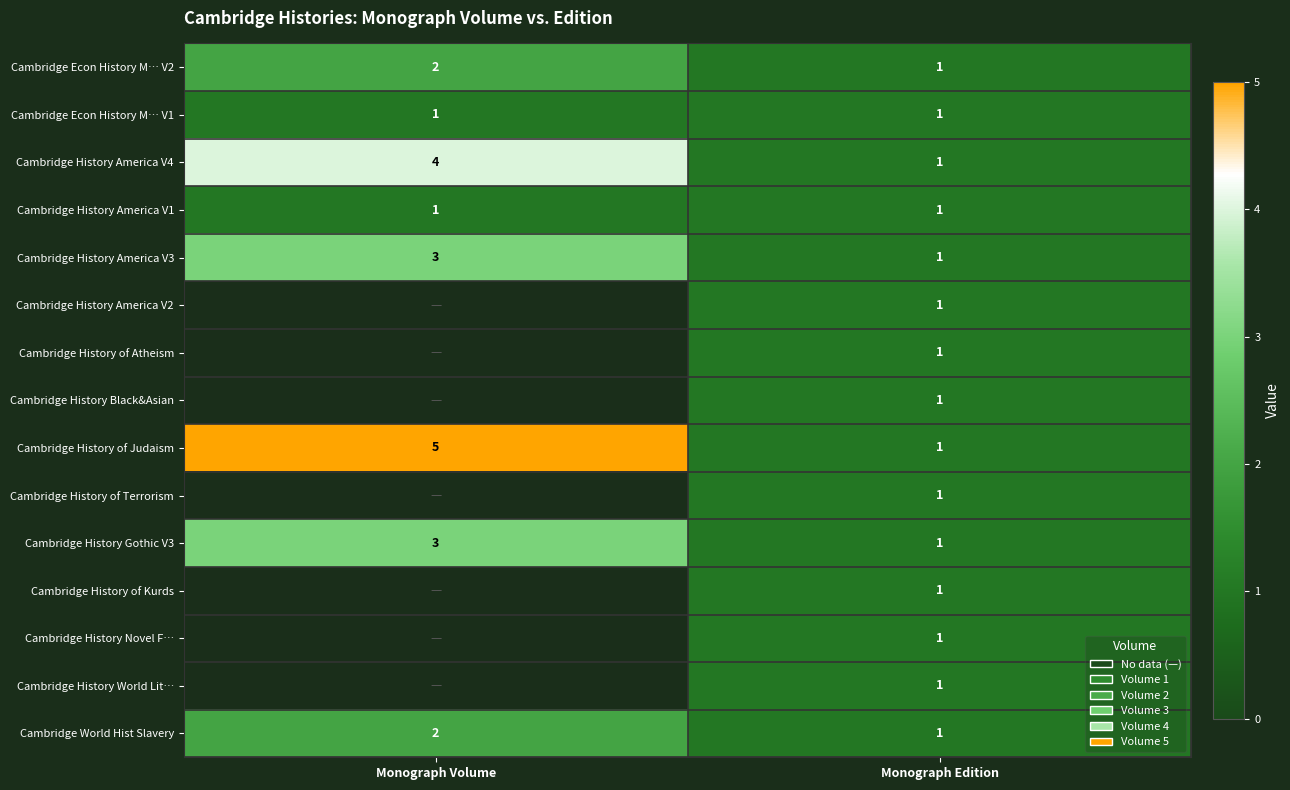

What is the spread (max minus min) of values at Monograph Volume?

4.0